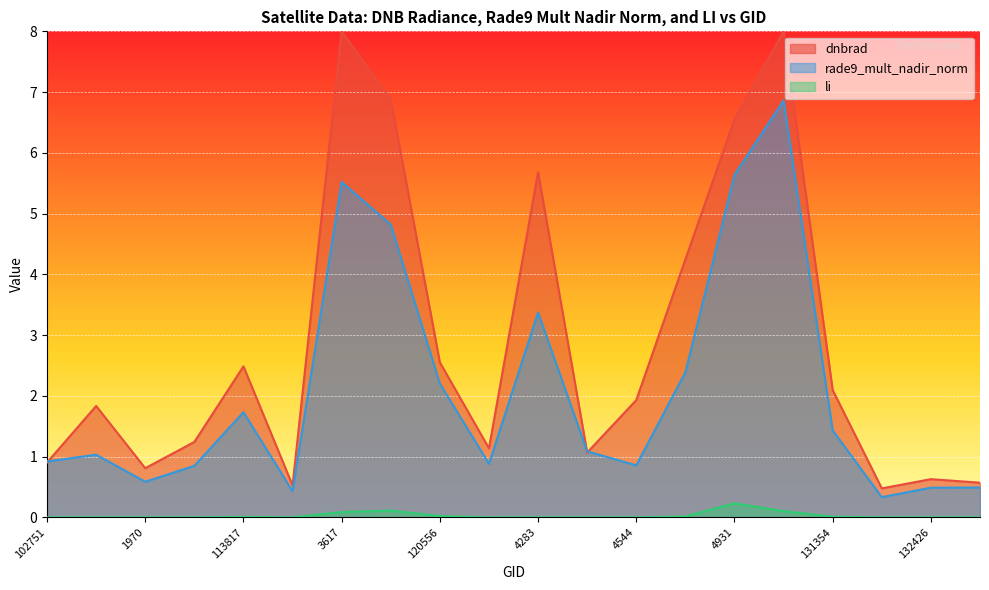

How many data points does each series have?

20